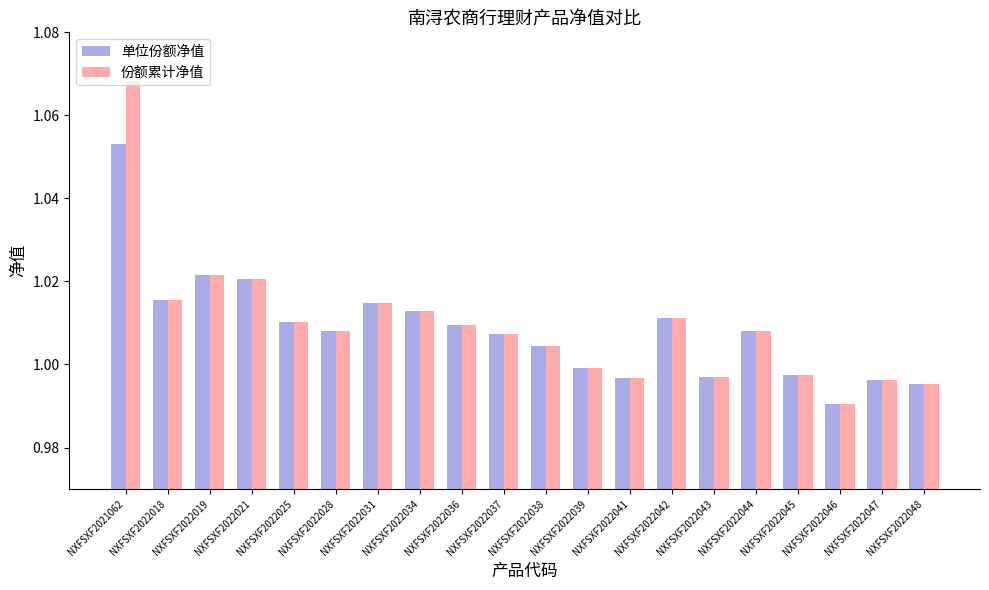

At which label does 单位份额净值 reach its minimum?

NXFSXF2022046